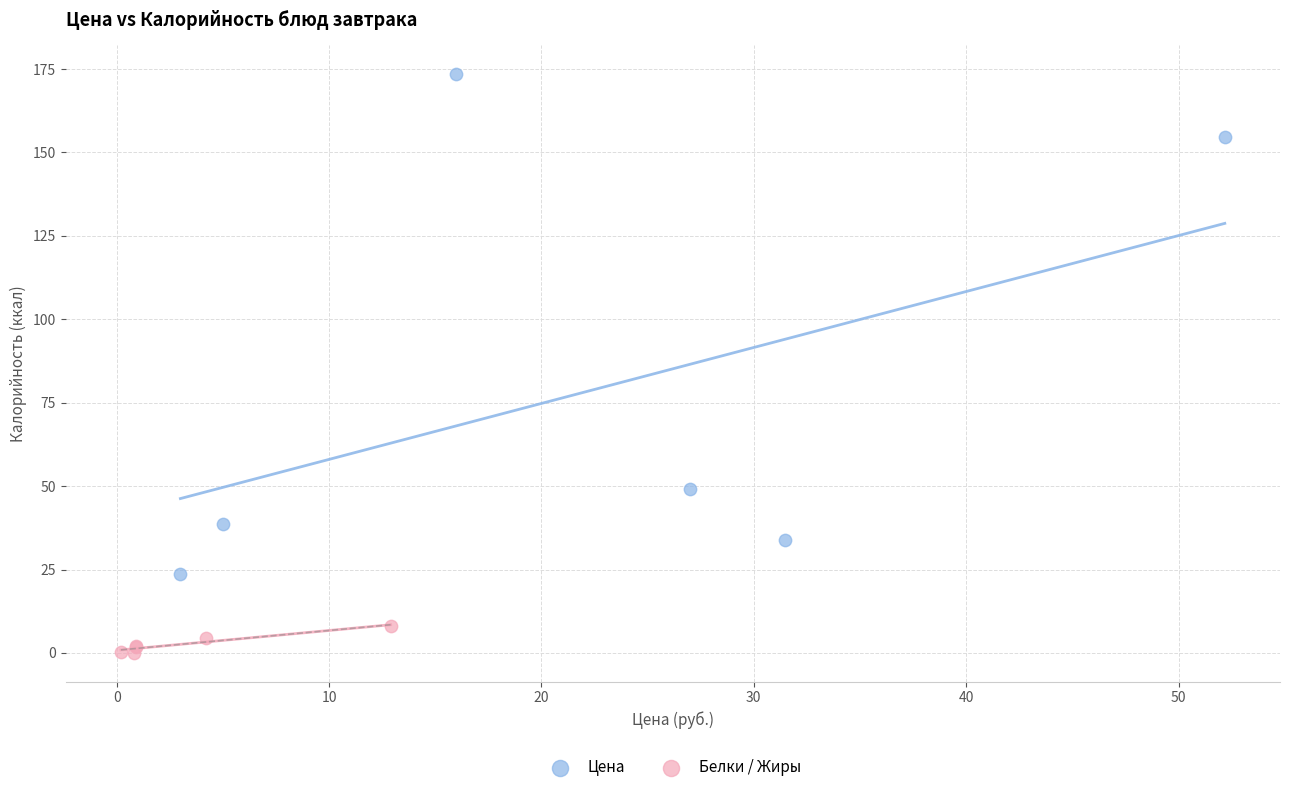

Which series reaches the minimum Y coordinate?

Белки / Жиры